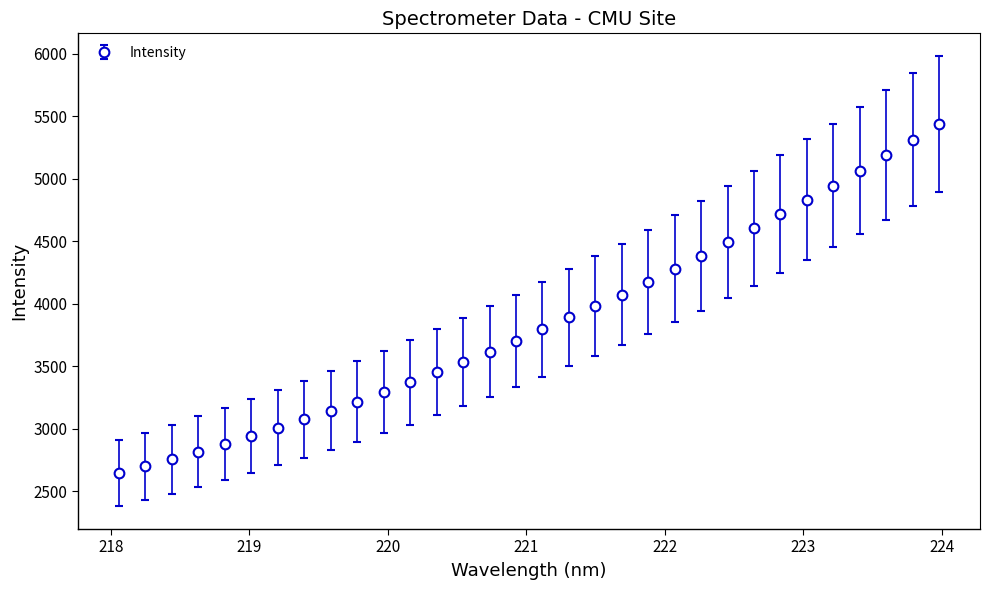

What is the value of the 1st point from the left?

2640.9